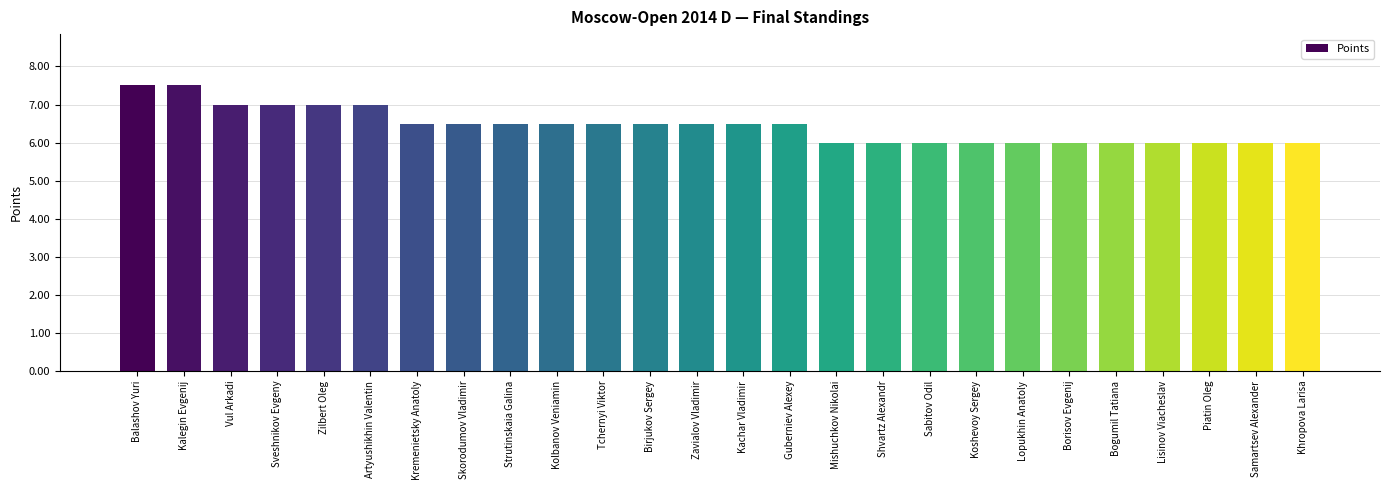

Are the bars grouped side by side (vs. stacked)?

No